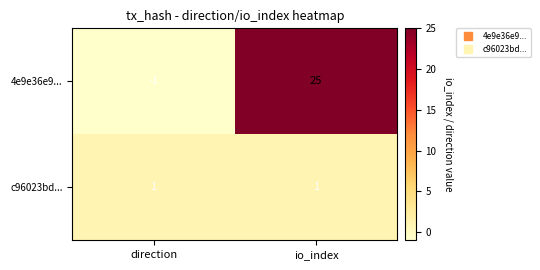

List the series in order of their overall mean, lowest first.

c96023bd..., 4e9e36e9...